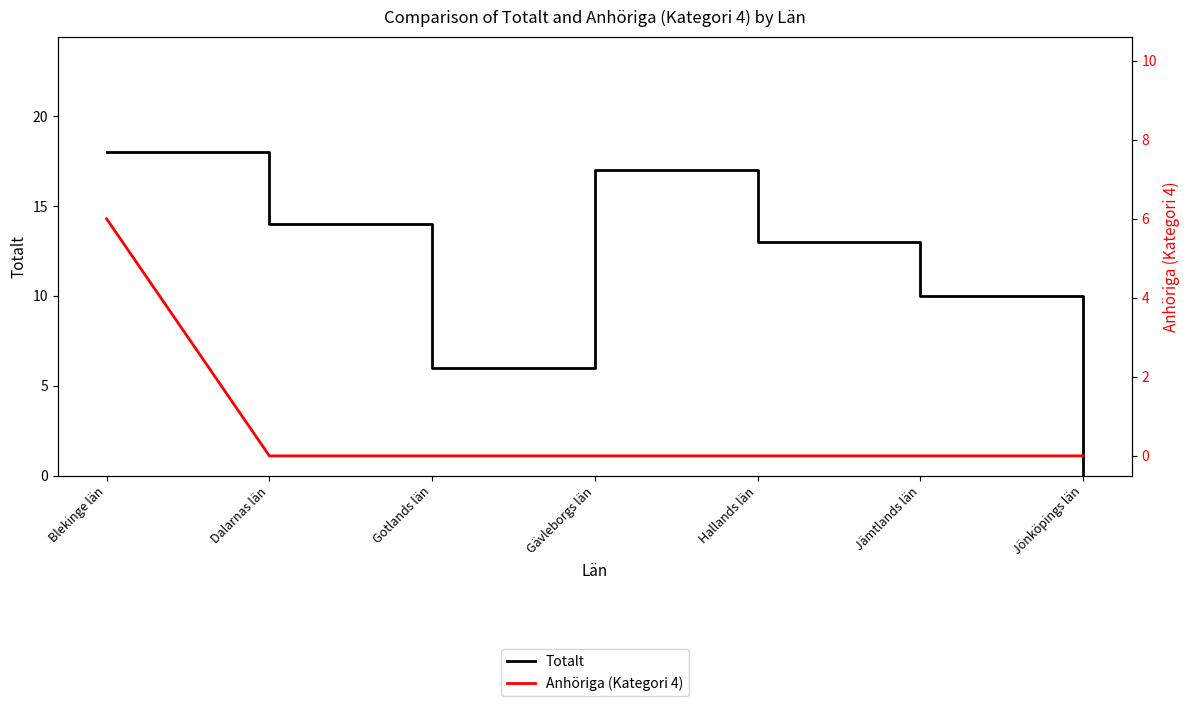

Which series has the largest total across all categories?

Totalt